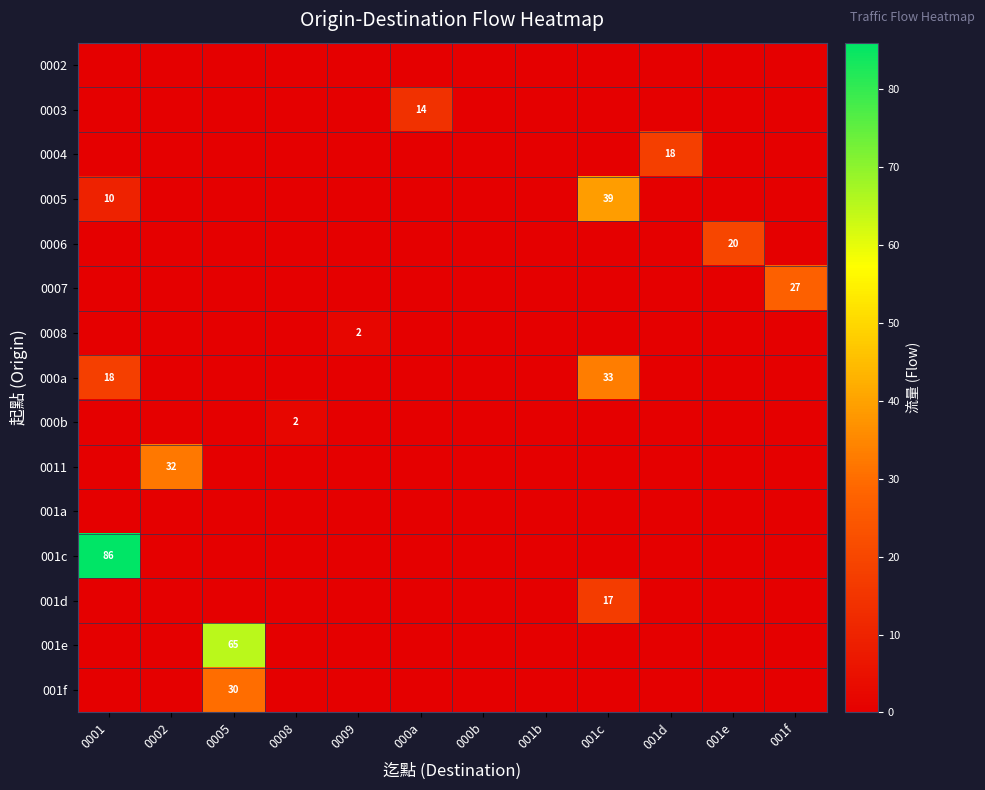

Which label corresponds to the smallest value in the chart?

0001